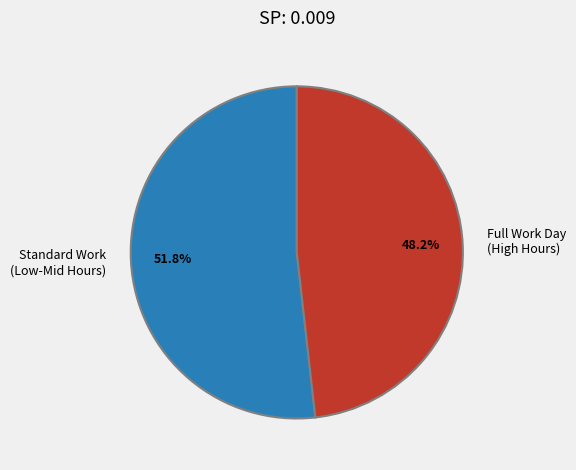

Between Standard Work (Low-Mid Hours) and Full Work Day (High Hours), which is larger?

Standard Work (Low-Mid Hours)